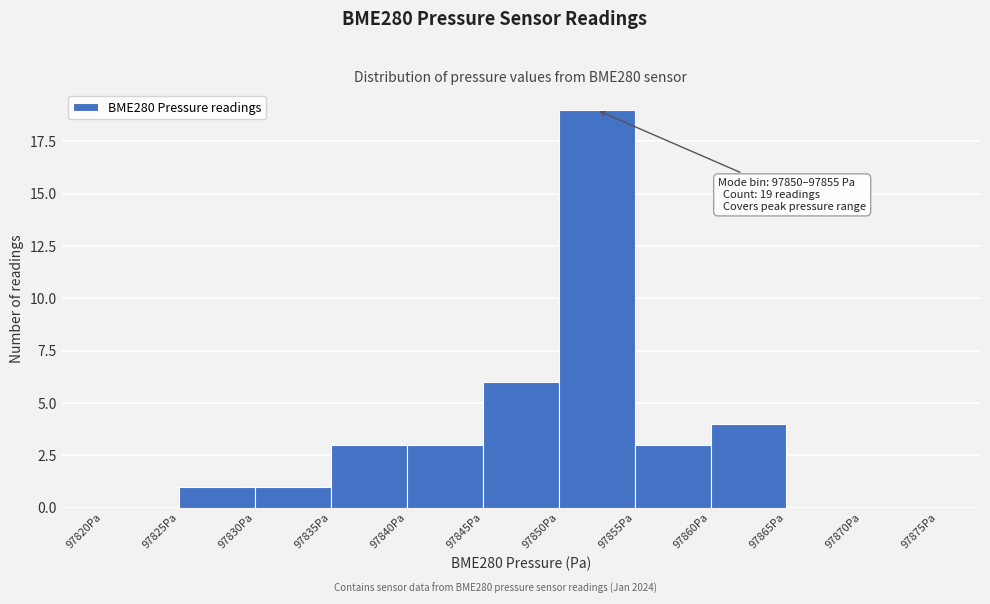

Over which range of the x-axis is the bar tallest?

97850 to 97855